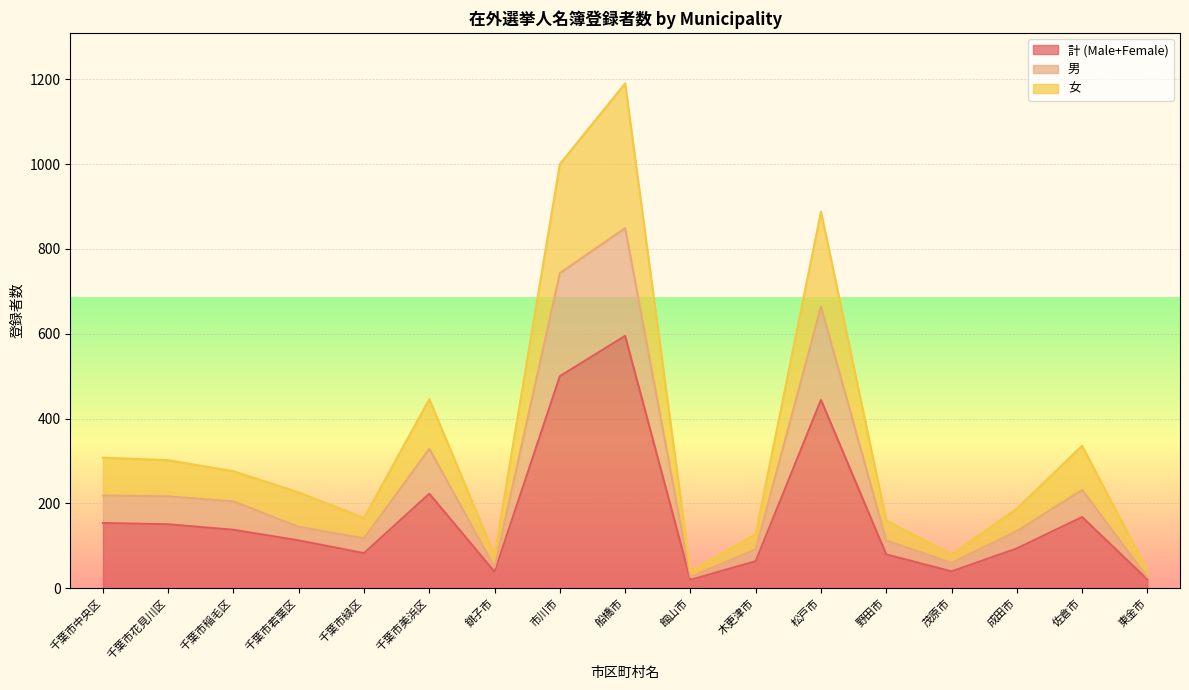

How many distinct data groups are displayed?

3